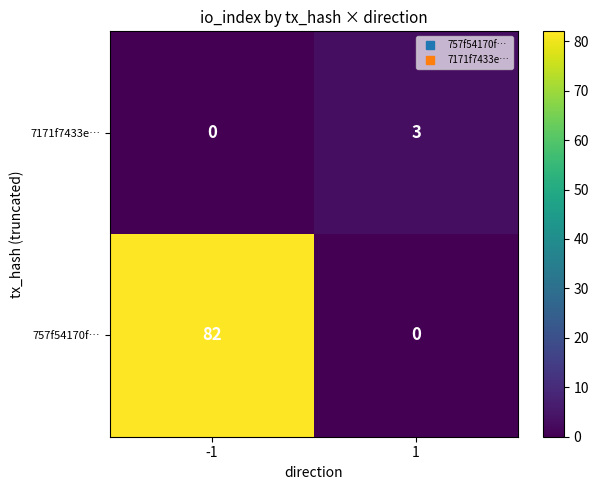

List the series in order of their overall mean, lowest first.

7171f7433e…, 757f54170f…